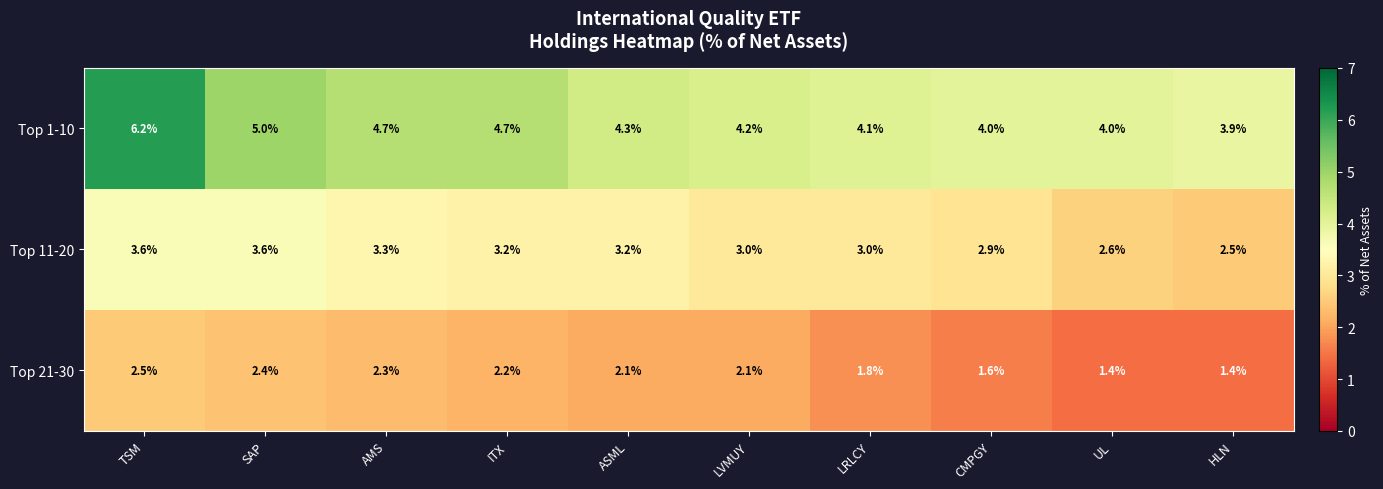

Rank the series at LRLCY from lowest to highest value.

Top 21-30, Top 11-20, Top 1-10